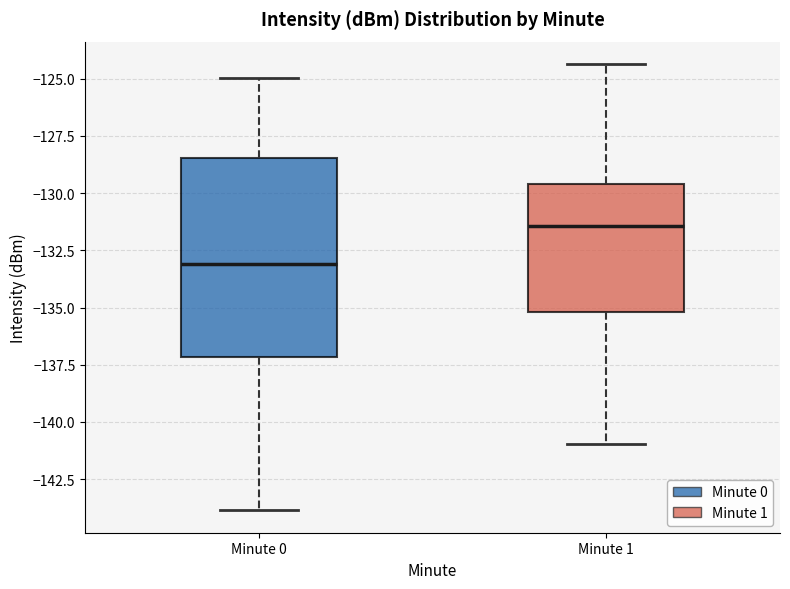

Reading left to right, transcribe this box plot: for each box, give where its median line is, the range the box spans, and where its two whiskers end, as read against the y-axis. The values are not printed on the chart, so give them approximately, as read against the axis.

Minute 0: median -133.0, box -137.0 to -128.5, whiskers -144.0 to -125.0
Minute 1: median -131.5, box -135.0 to -129.5, whiskers -141.0 to -124.5